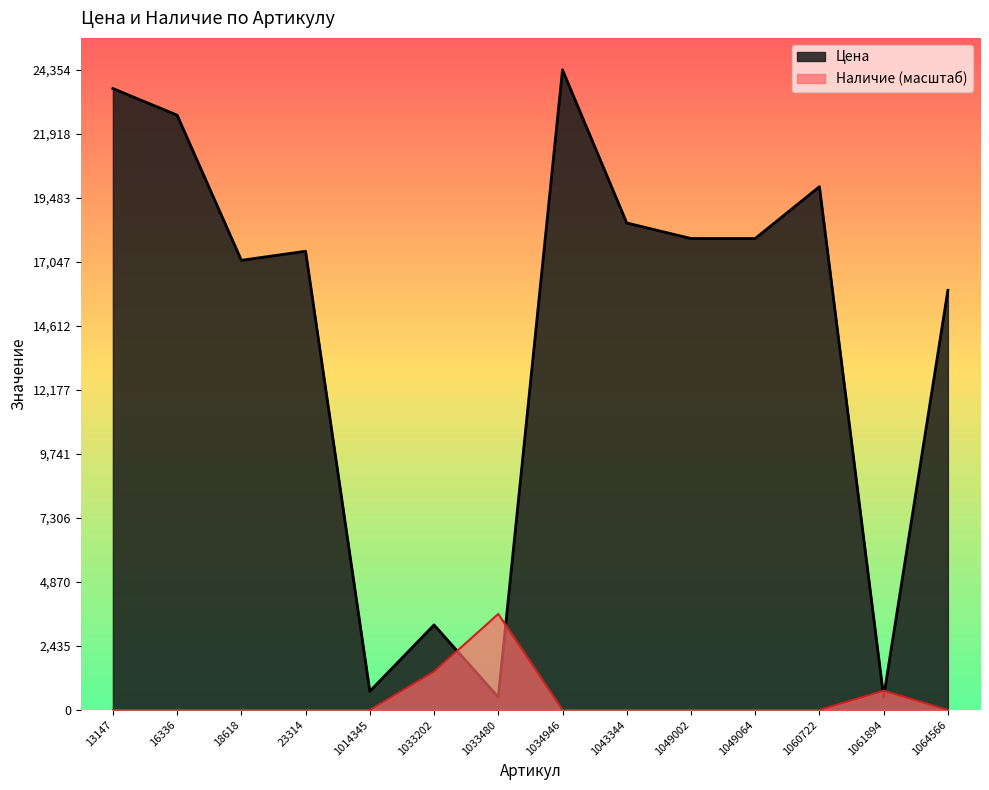

What are all the series names shown in the legend?

Цена, Наличие (масштаб)